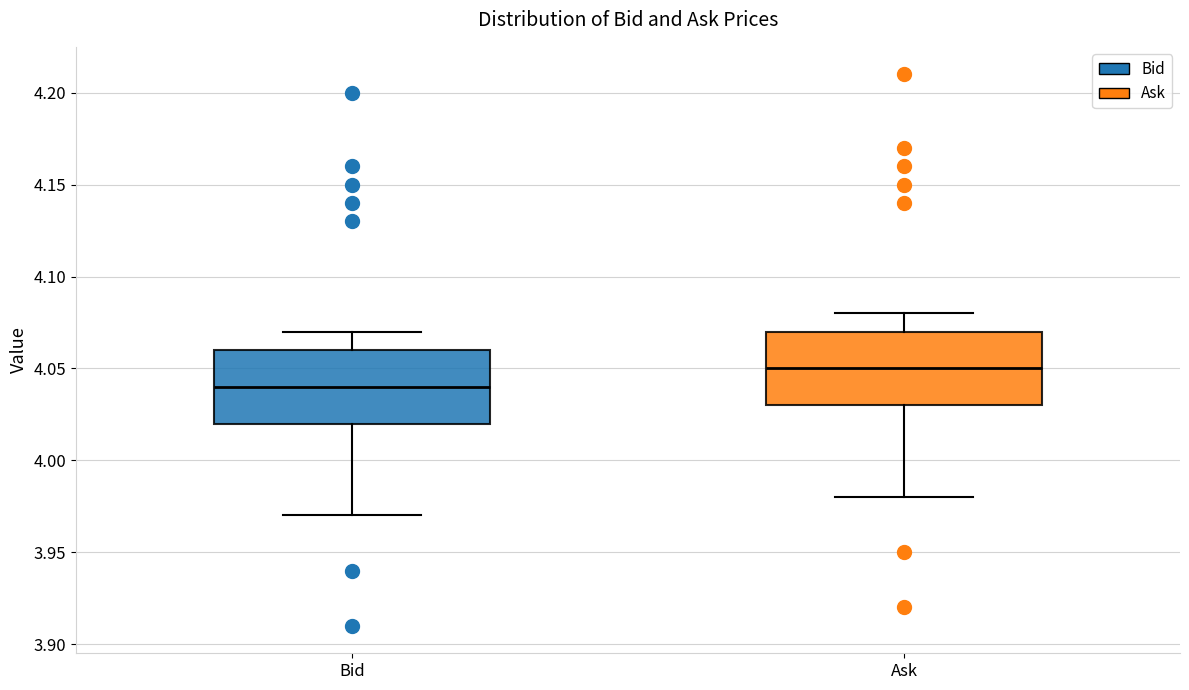

Reading left to right, transcribe this box plot: for each box, give where its median line is, the range the box spans, and where its two whiskers end, as read against the y-axis. The values are not printed on the chart, so give them approximately, as read against the axis.

Bid: median 4.04, box 4.02 to 4.06, whiskers 3.97 to 4.07
Ask: median 4.05, box 4.03 to 4.07, whiskers 3.98 to 4.08